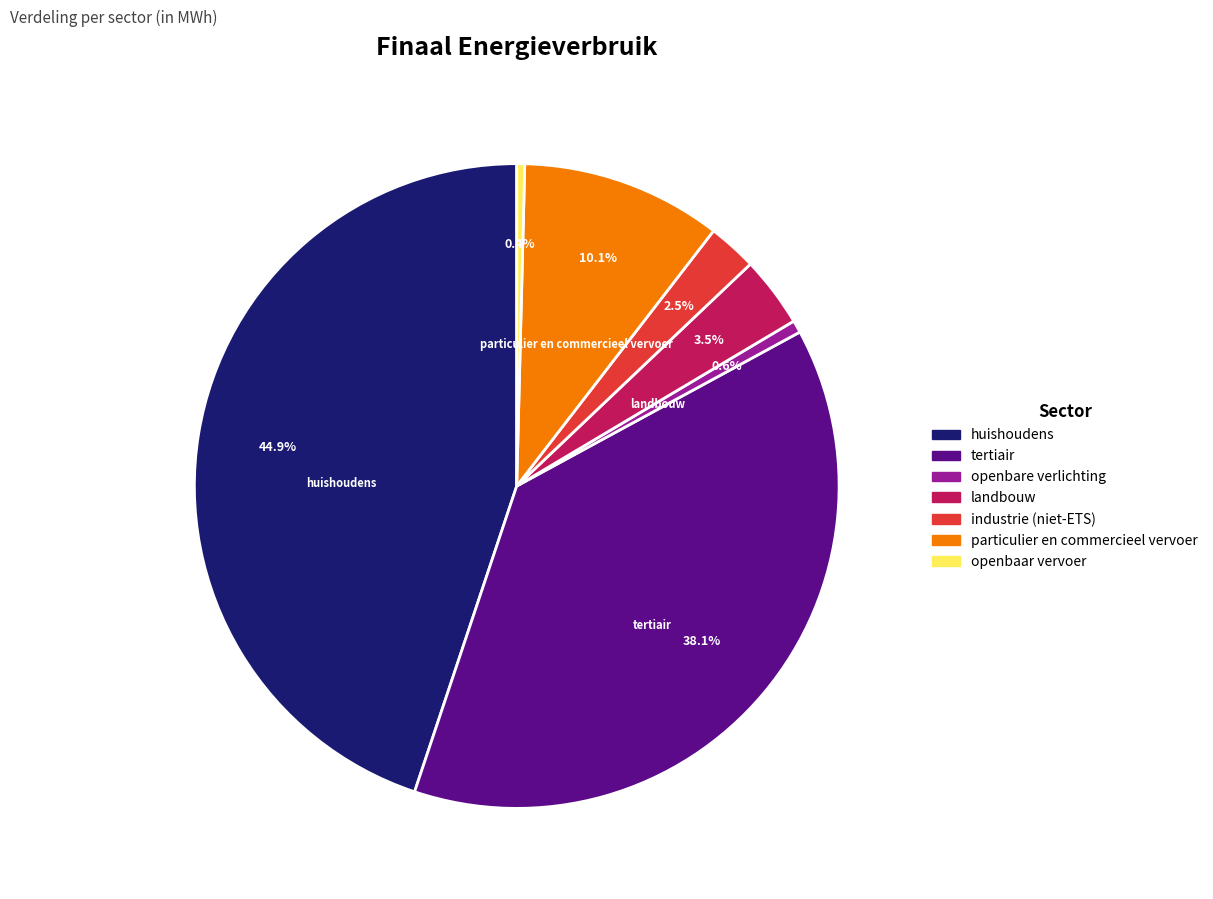

What is the largest slice in the pie chart?

huishoudens